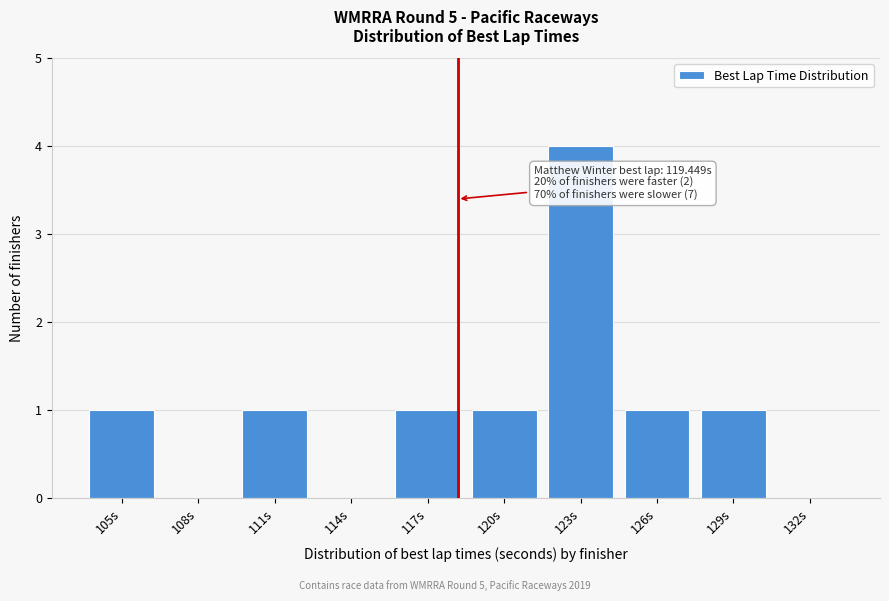

Reading left to right, extract all data points from this chart.

105s=1	108s=0	111s=1	114s=0	117s=1	120s=1	123s=4	126s=1	129s=1	132s=0